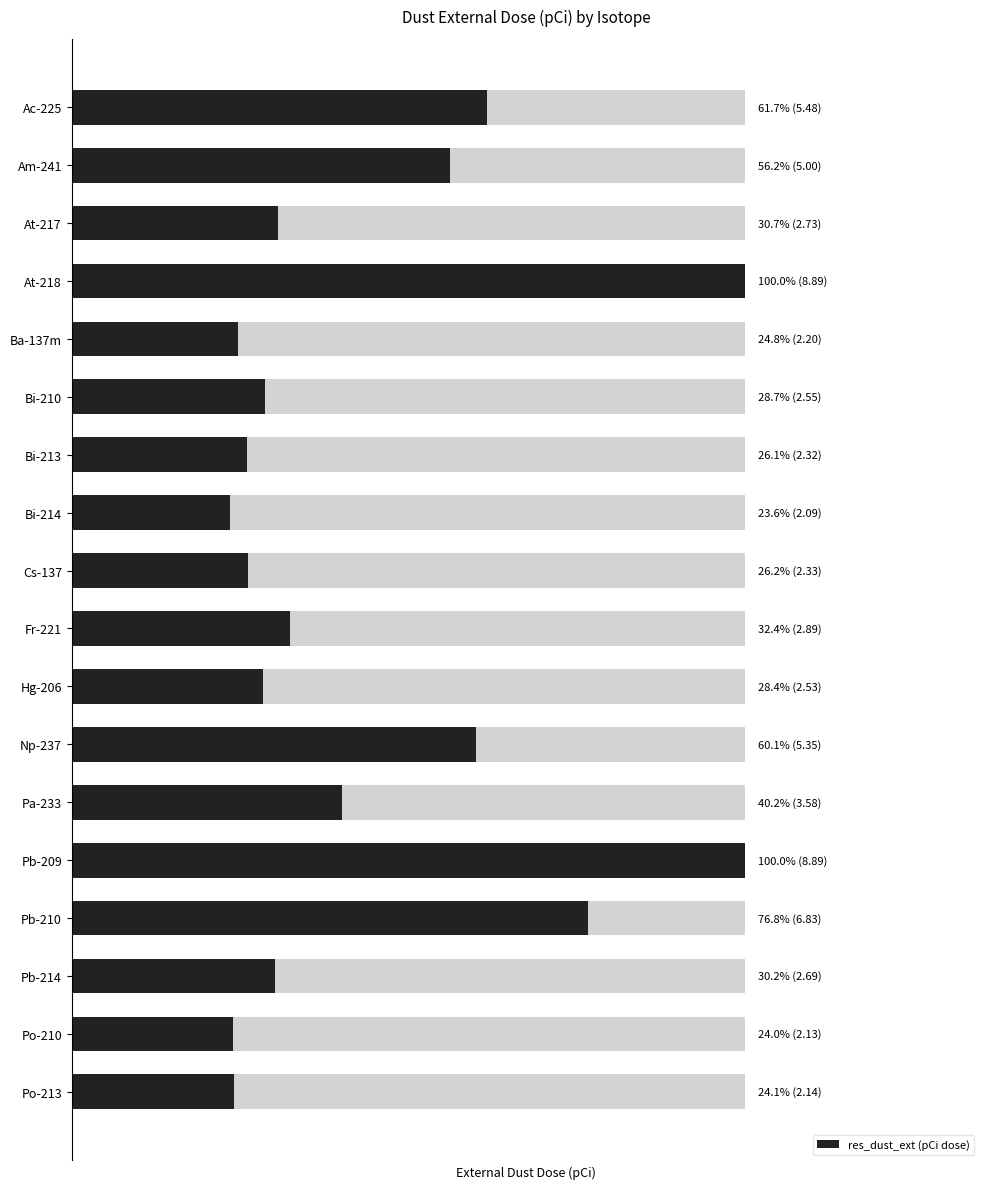

What is the difference between the second highest and minimum values?

6.8